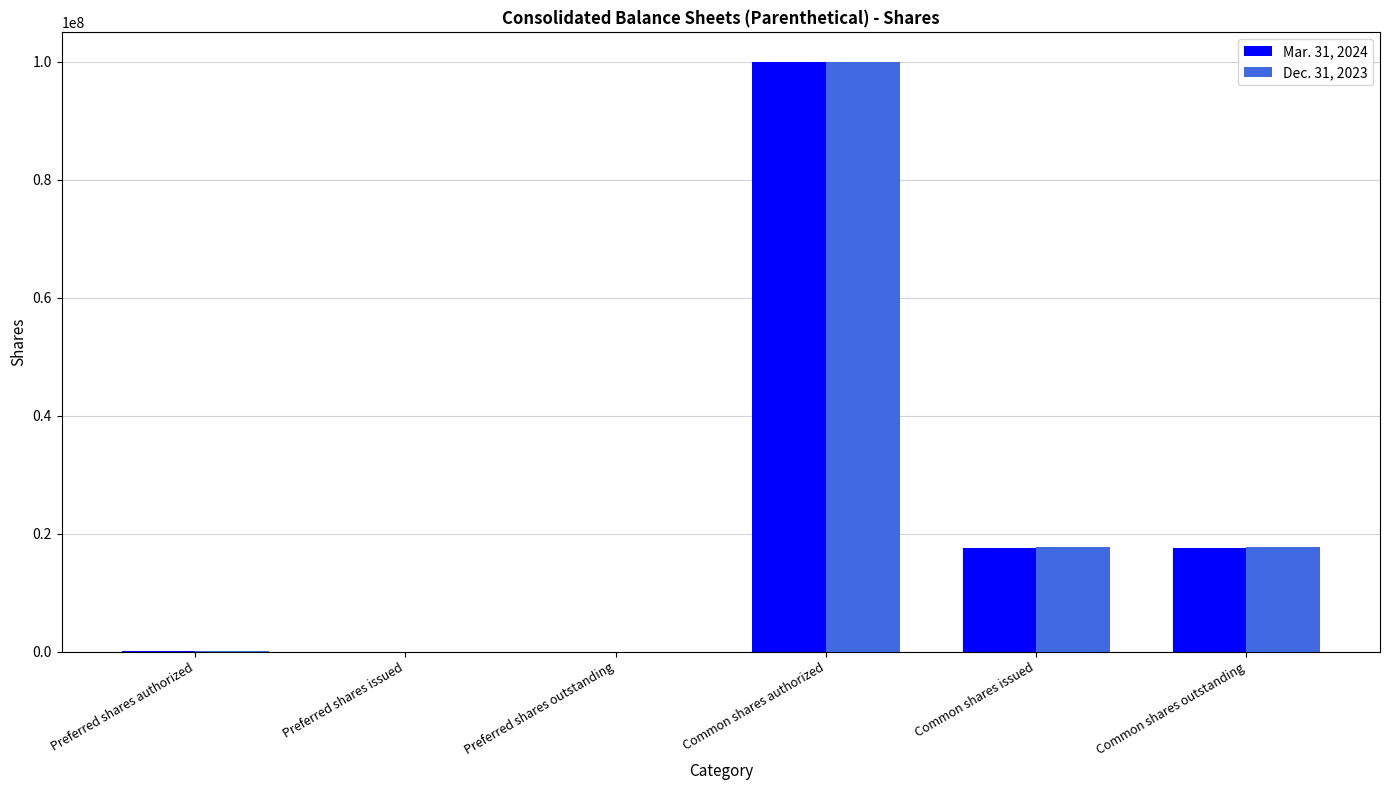

Which series changed the most between Common shares authorized and Common shares issued?

Mar. 31, 2024